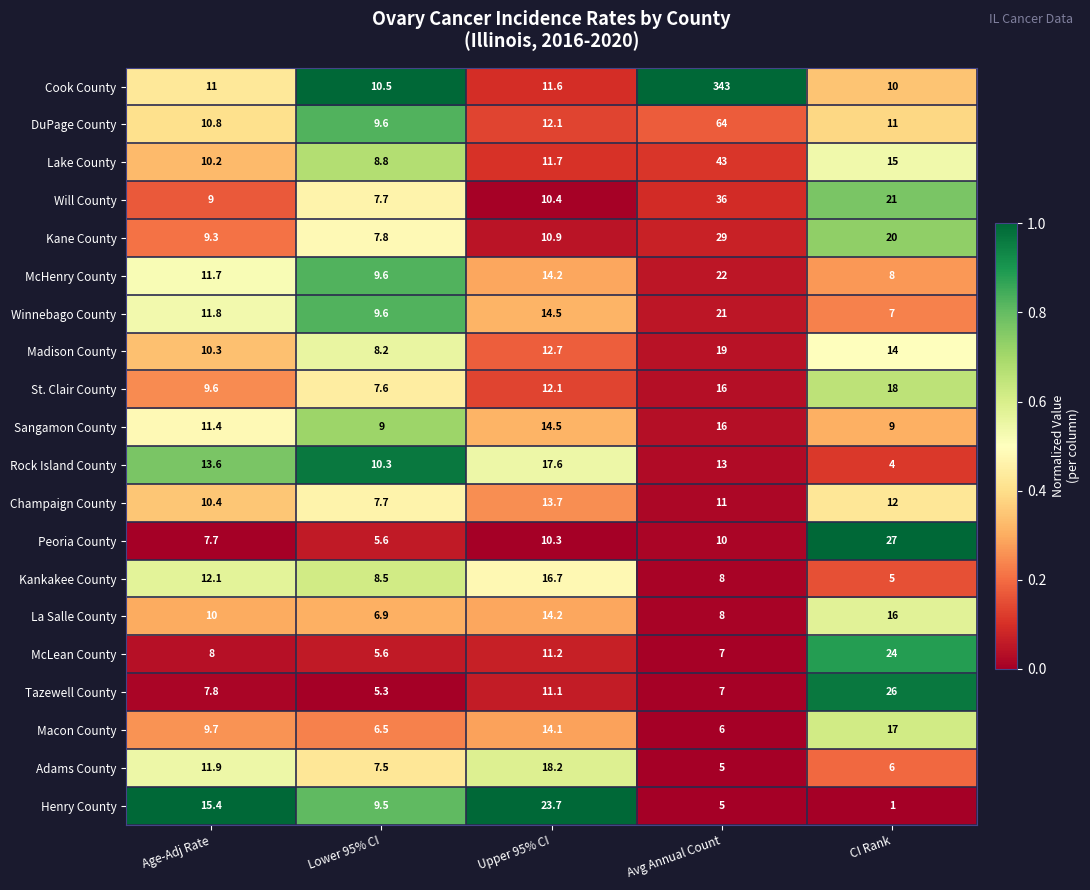

At Age-Adj Rate, list the series in order from largest to smallest.

Henry County, Rock Island County, Kankakee County, Adams County, Winnebago County, McHenry County, Sangamon County, Cook County, DuPage County, Champaign County, Madison County, Lake County, La Salle County, Macon County, St. Clair County, Kane County, Will County, McLean County, Tazewell County, Peoria County